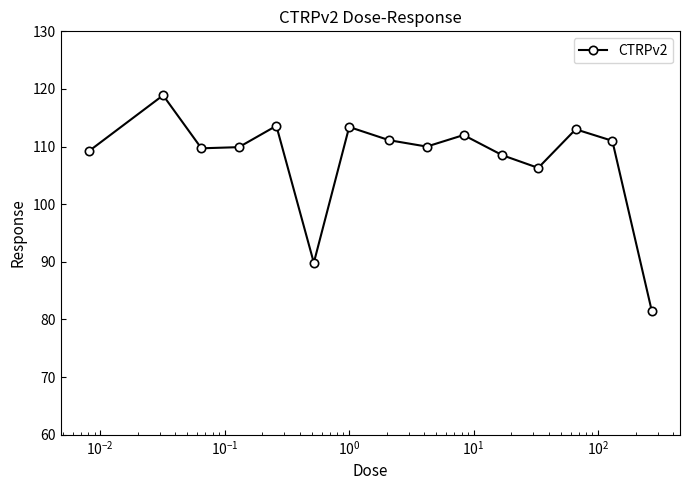

What is the value of the 10th point from the left?

112.0